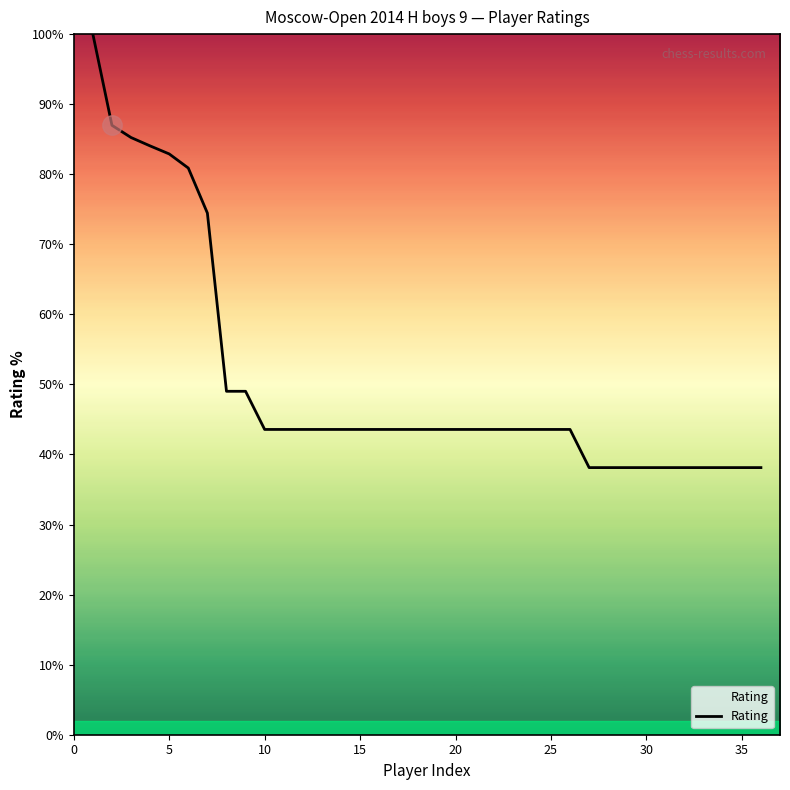

What is the minimum value shown in the chart?

38.1